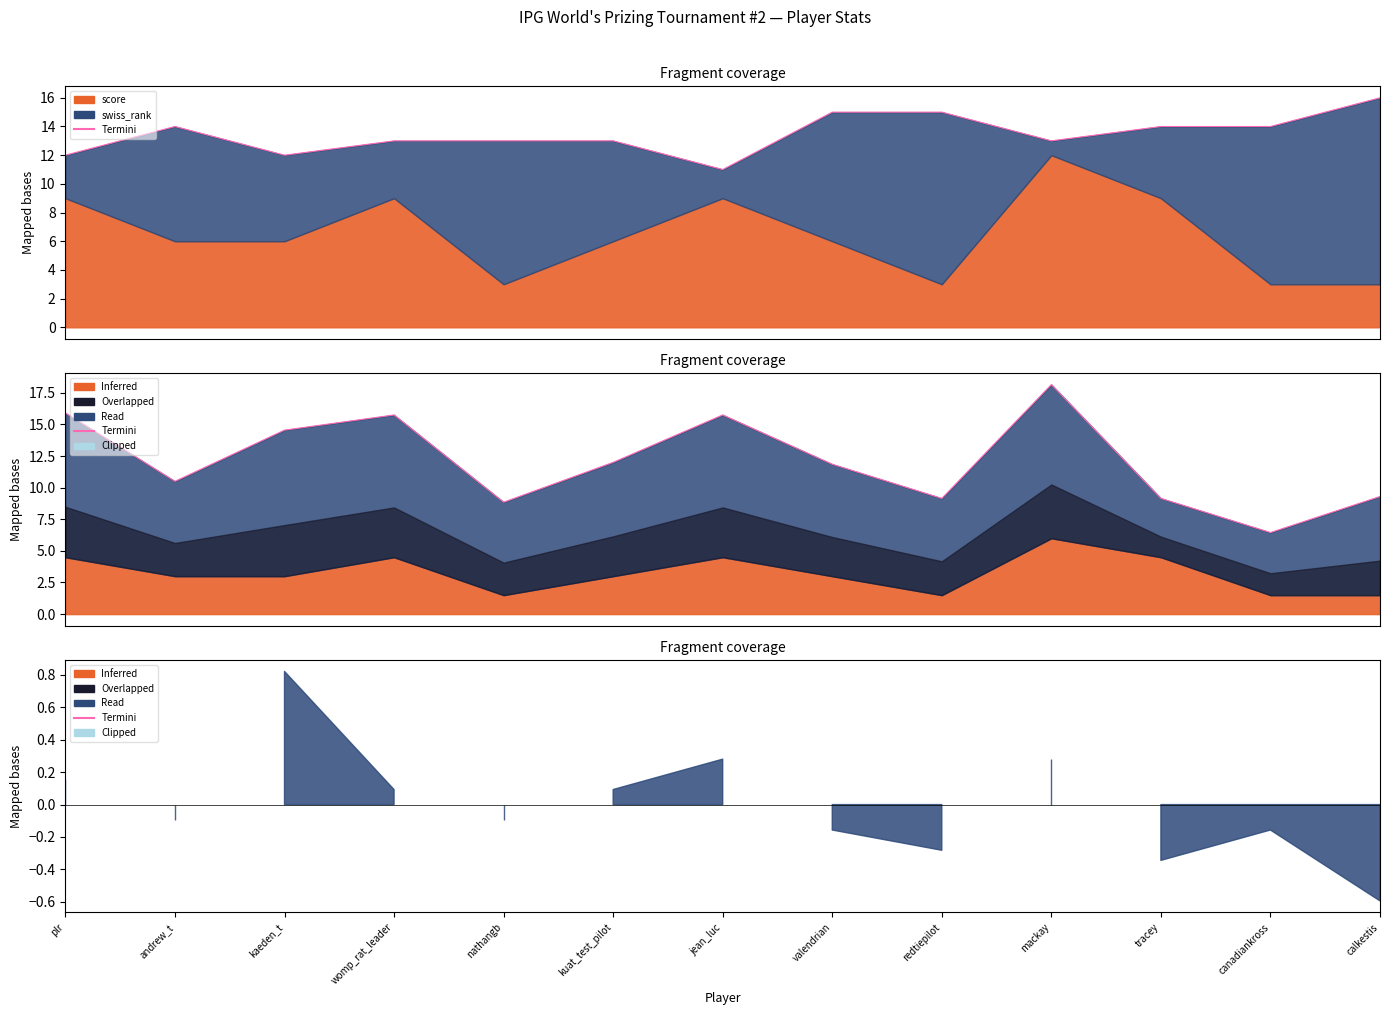

What position from the right is plr?

13